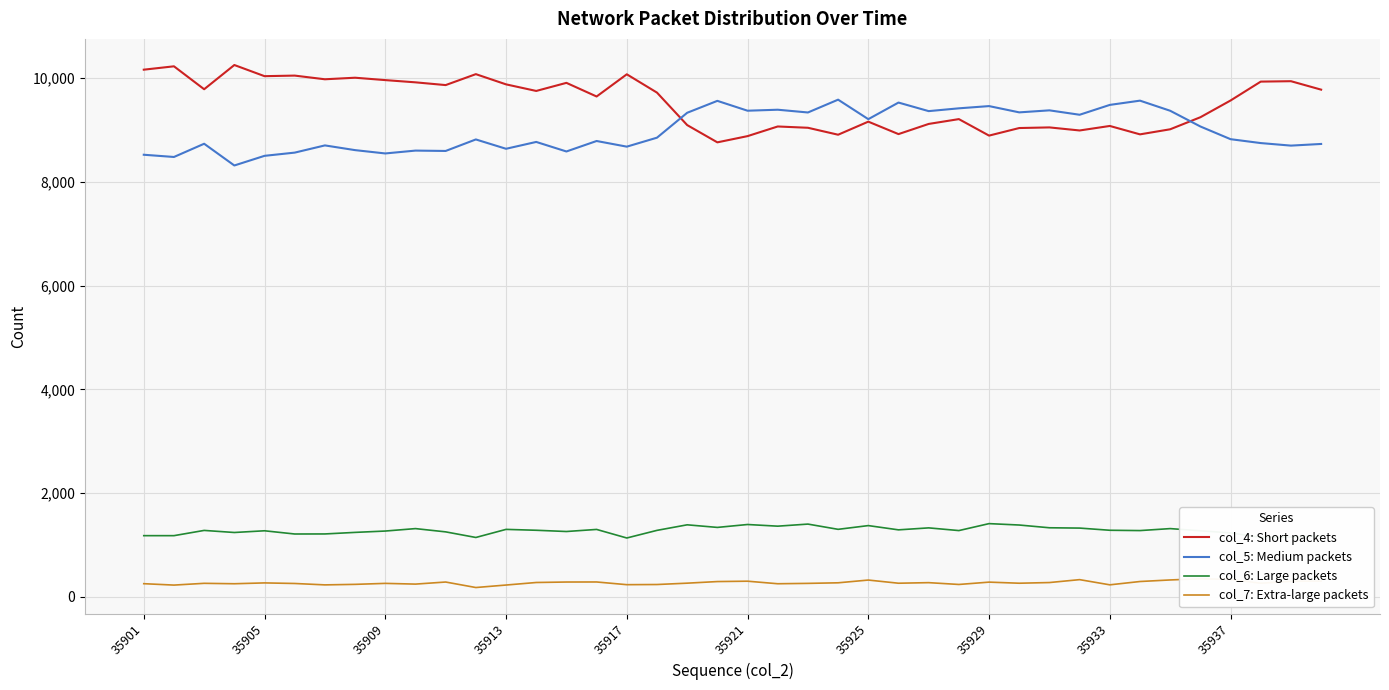

Which series has the largest total across all categories?

col_4: Short packets